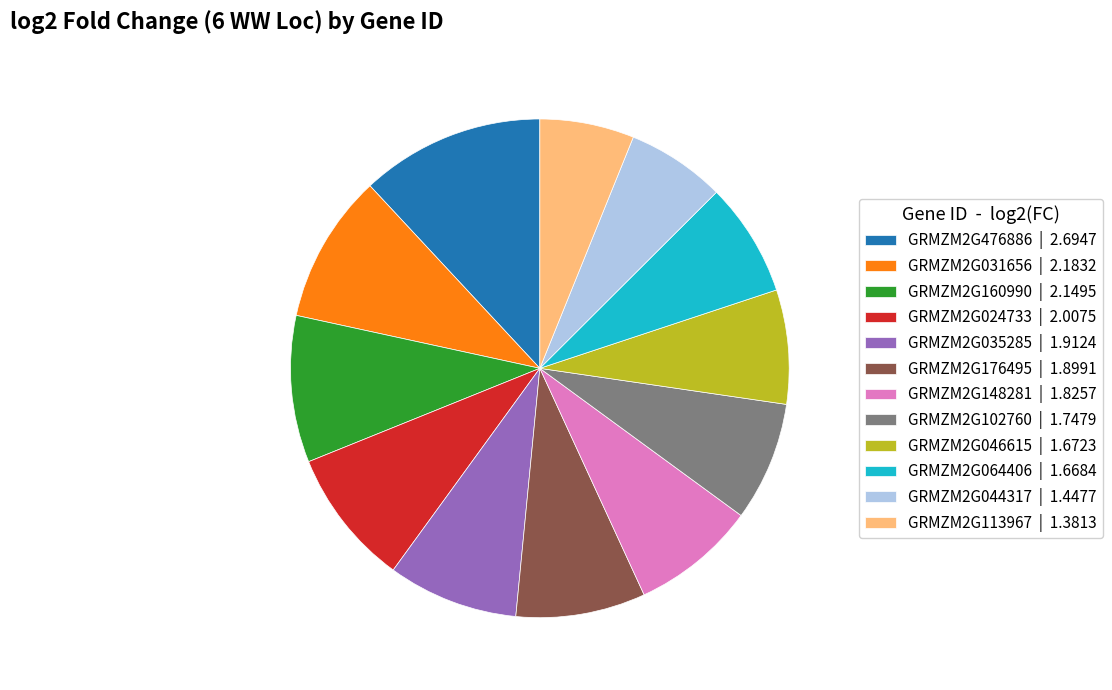

Is there a majority slice in this chart?

No